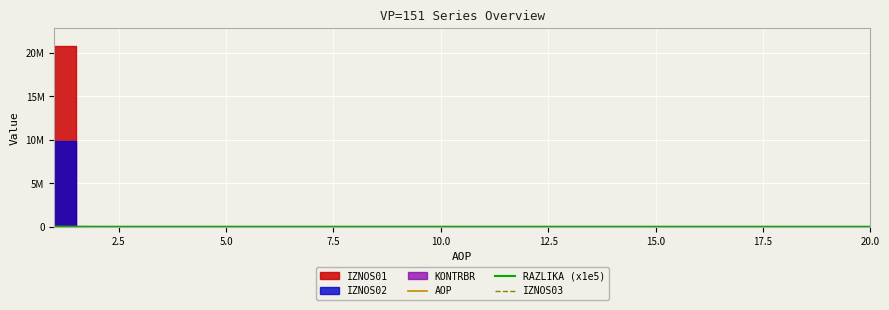

Count the number of categories in the chart.

20